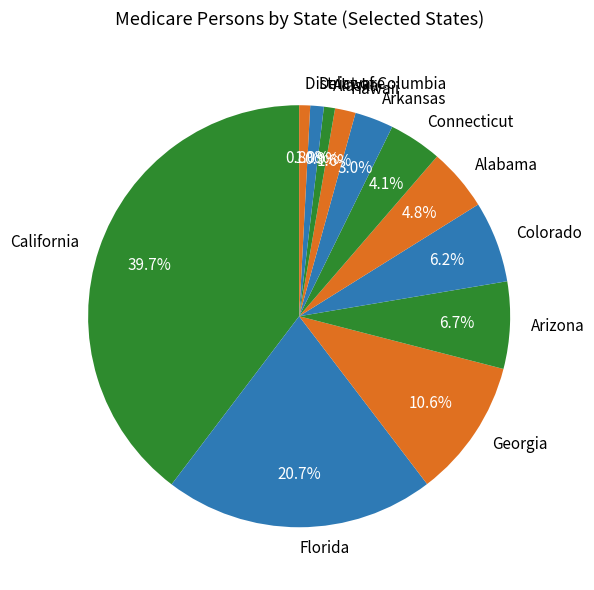

Which has a higher value, Arkansas or District of Columbia?

Arkansas